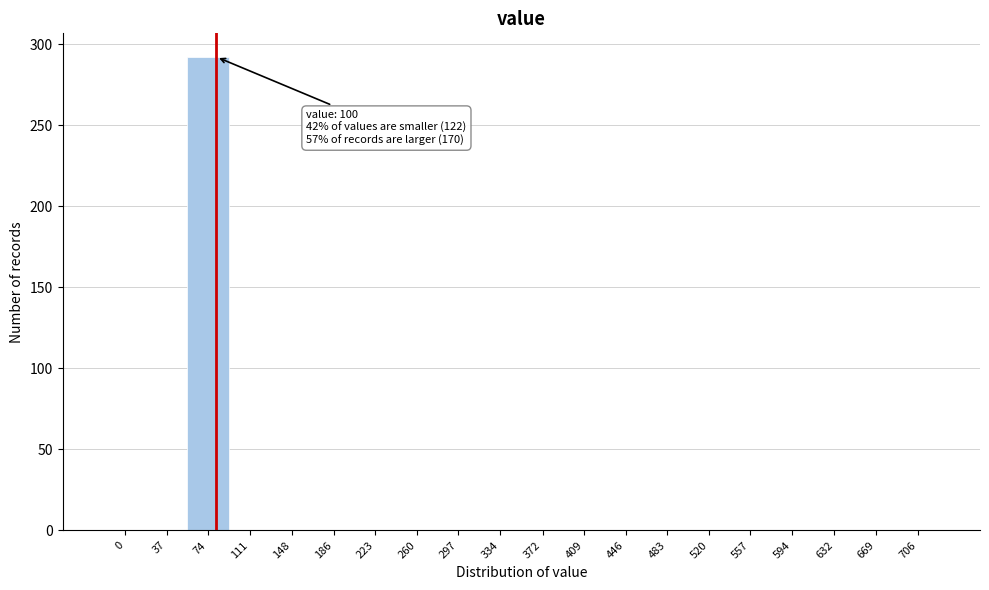

Reading left to right, extract all data points from this chart.

0=0	37=0	74=292	111=0	148=0	186=0	223=0	260=0	297=0	334=0	372=0	409=0	446=0	483=0	520=0	557=0	594=0	632=0	669=0	706=0